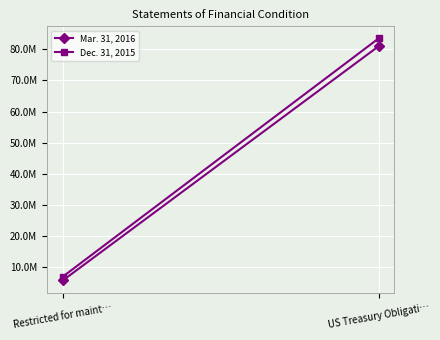

What is the label of the 2nd point from the left?

US Treasury Obligati…